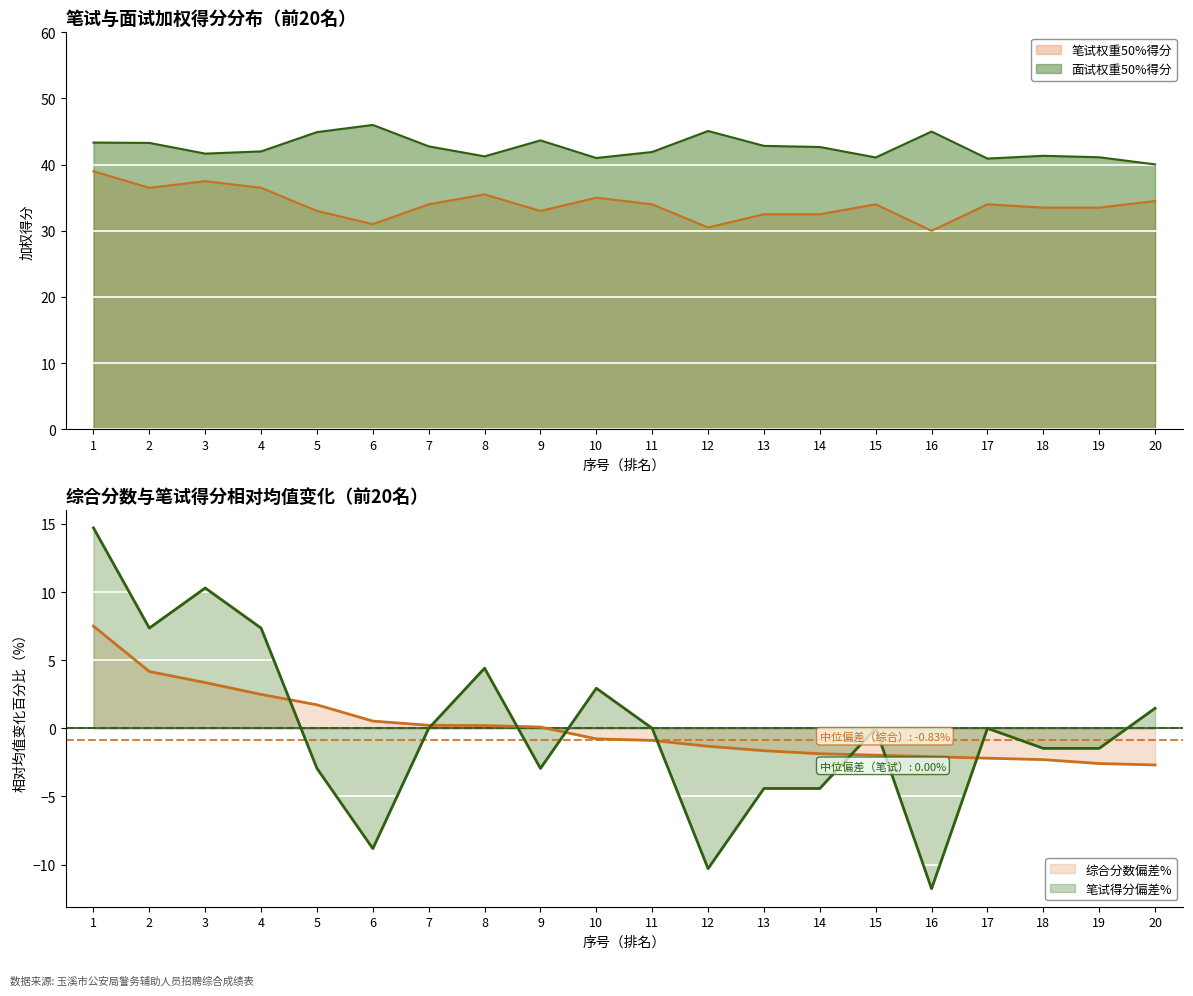

What is the difference between the maximum and minimum values in the 综合分数 series?

10.2